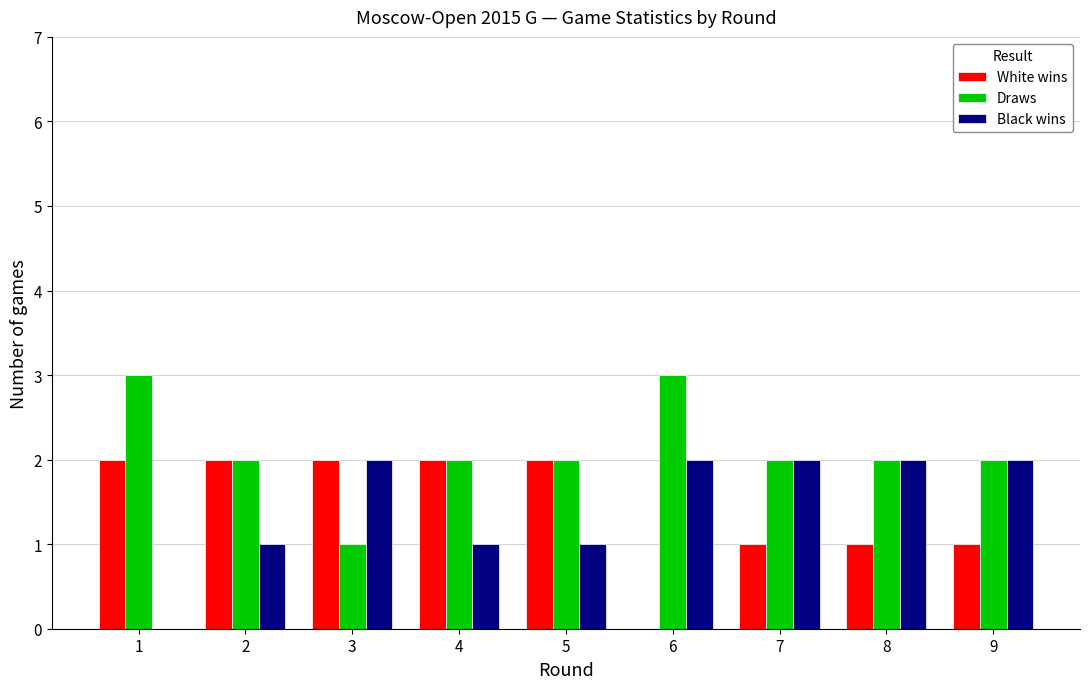

What is the total value across all series at 6?

5